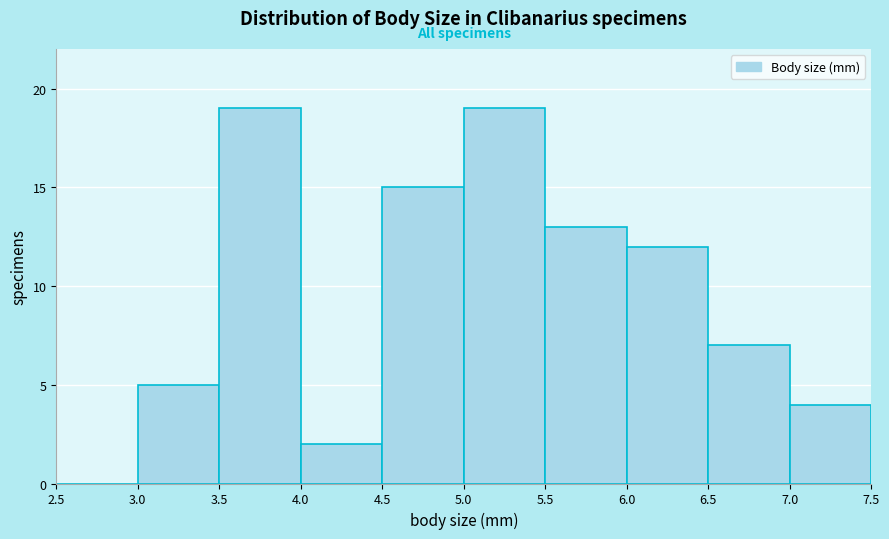

How tall is the bar that spans 3.5 to 4.0 on the x-axis? The values are not printed on the chart, so give them approximately, as read against the axis.

19